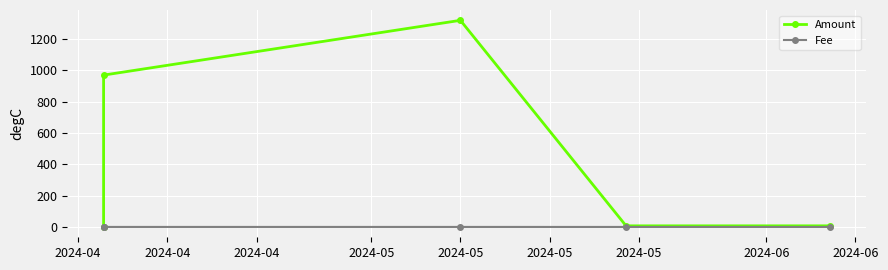

What is the sum of all Amount values?

2302.4